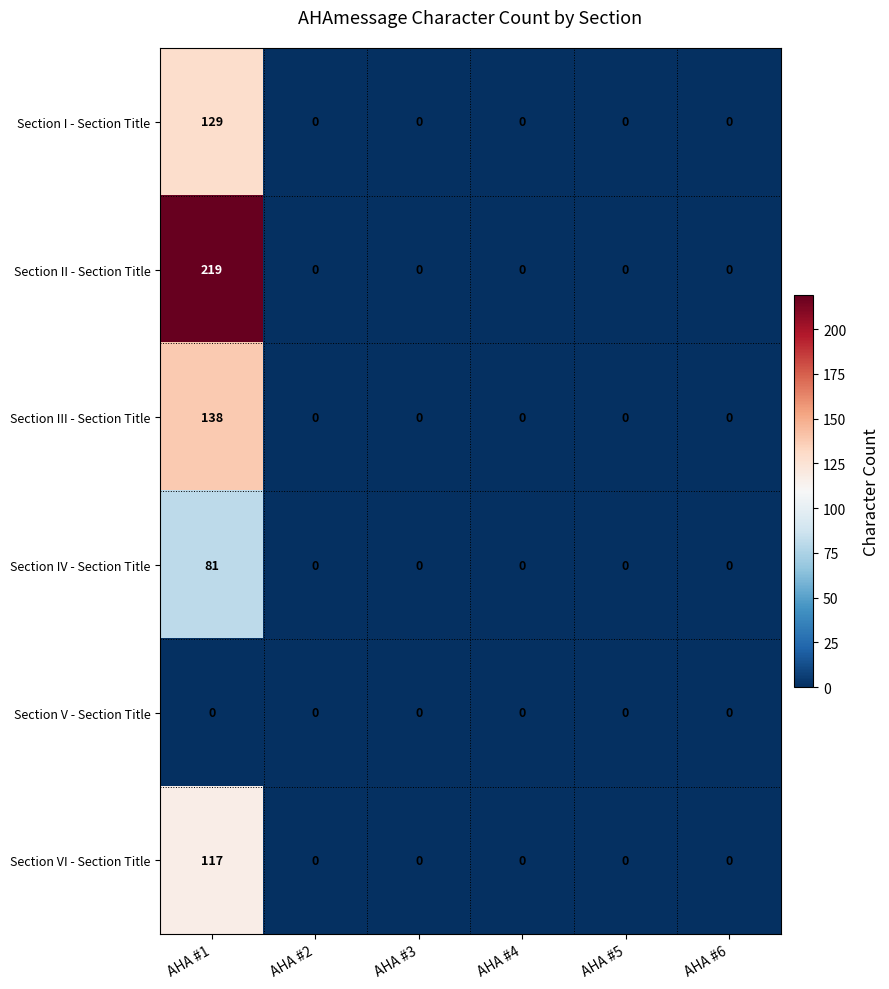

What is the greatest value displayed?

219